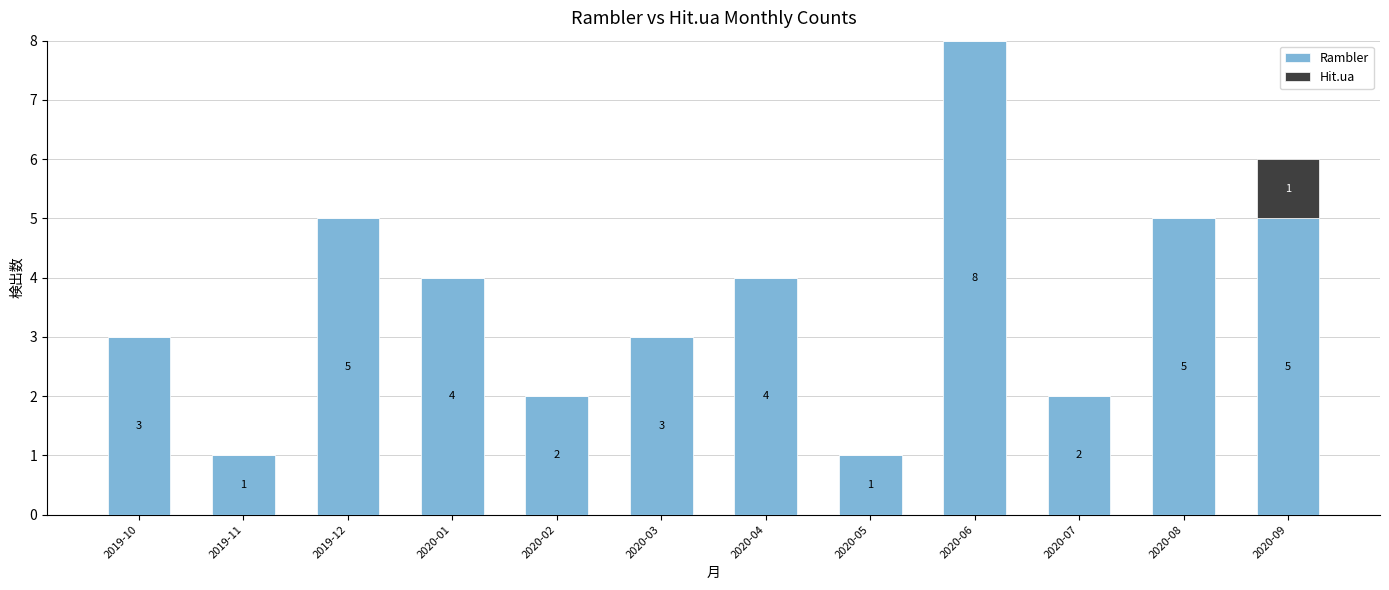

Count the number of data series in this chart.

2